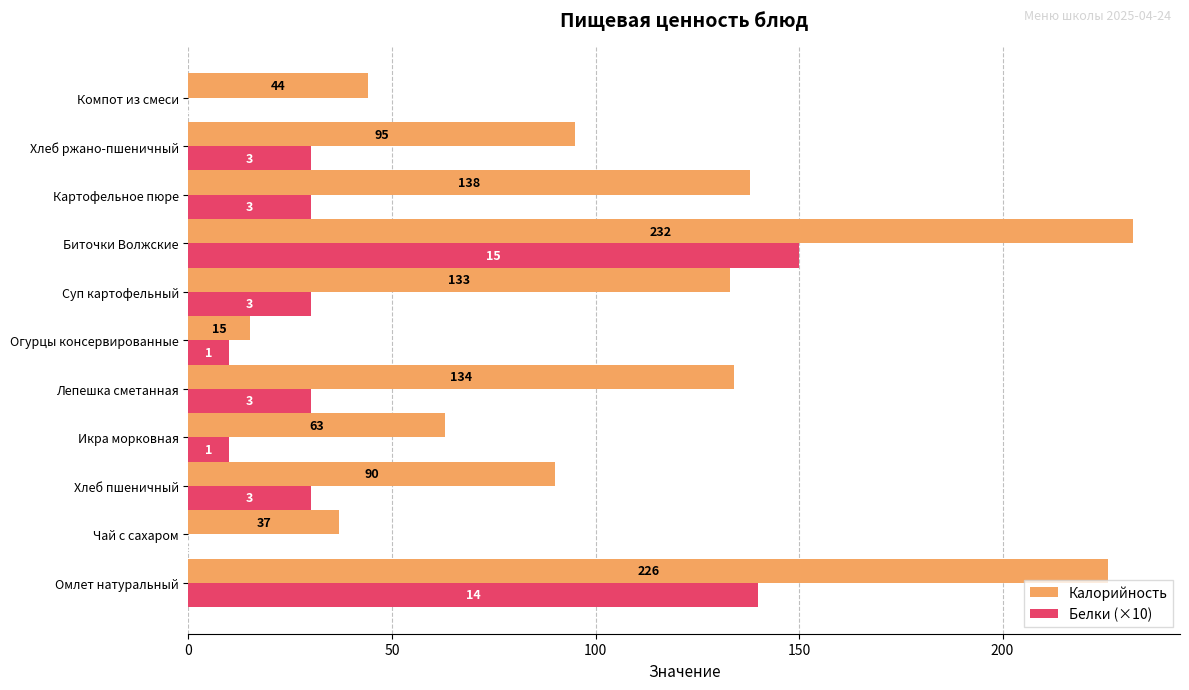

The Белки (×10) series shows -91 at Компот из смеси. True or false?

False